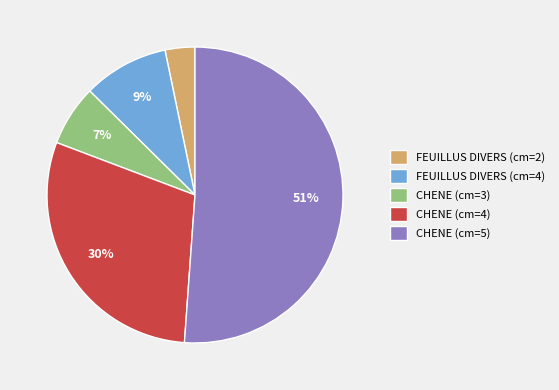

To the nearest percent, what is the combined percentage of CHENE (cm=5) and CHENE (cm=4)?

81%